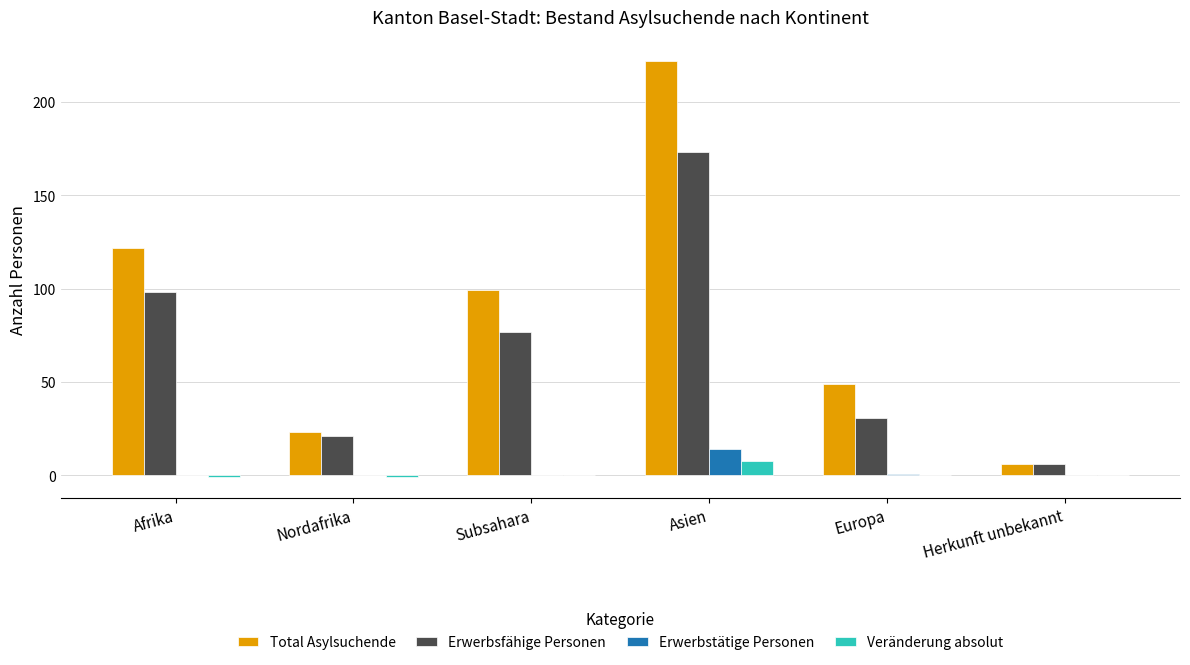

Which series has the largest total across all categories?

Total Asylsuchende